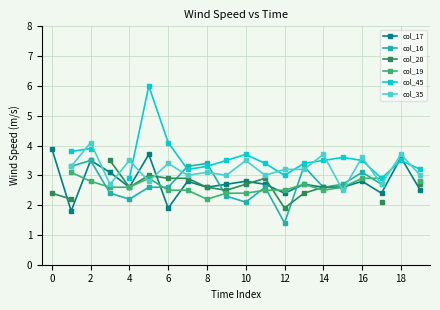

What is the label of the 5th point from the right?

15